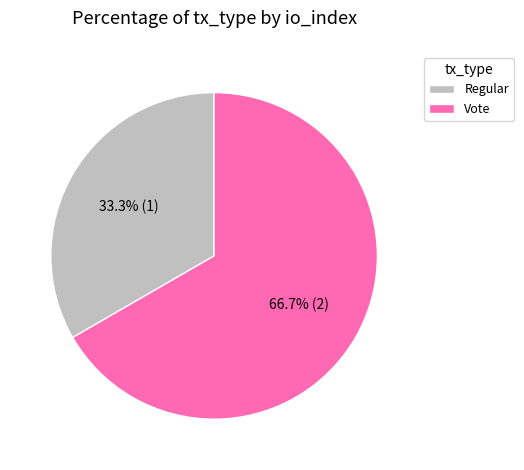

Is the sum of Vote and Regular greater than half?

Yes